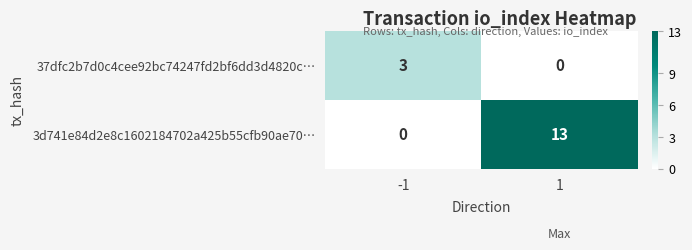

What is the difference between the maximum and minimum values in the 37dfc2b7d0c4cee92bc74247fd2bf6dd3d4820c… series?

3